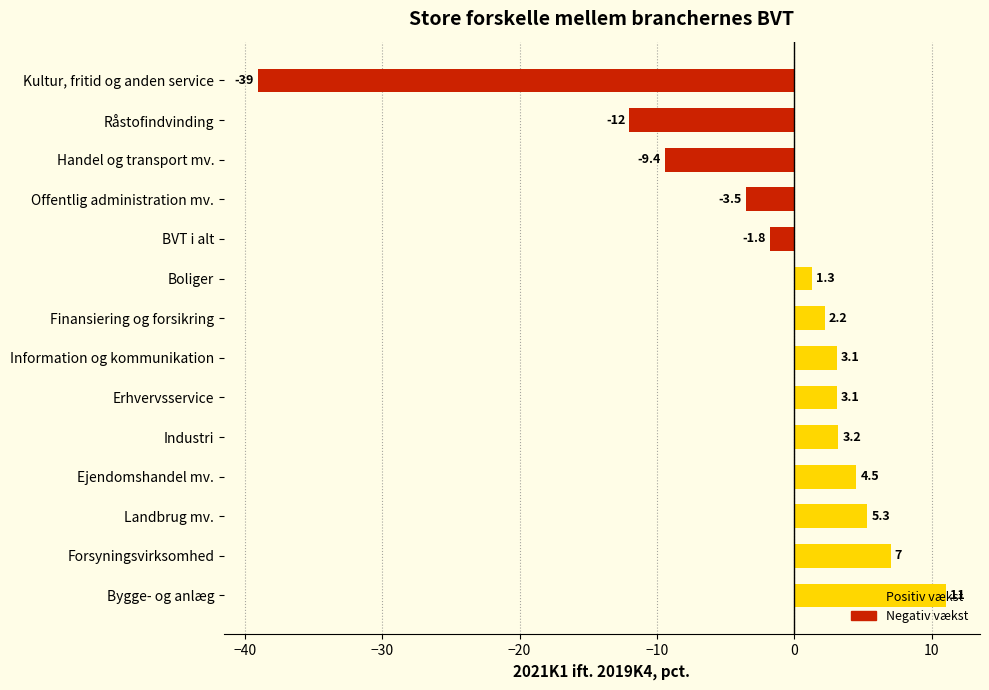

How many values are below zero?

5